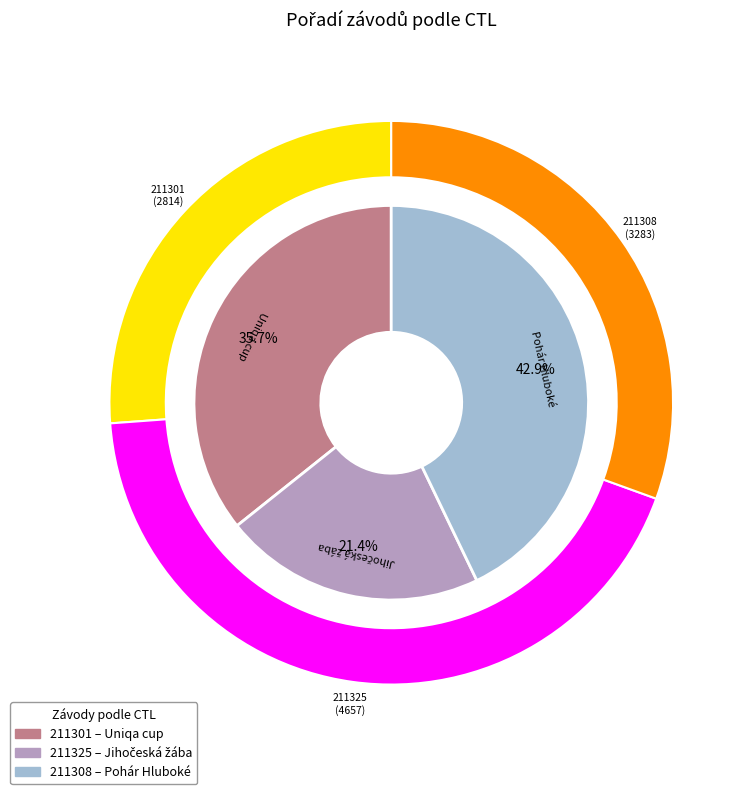

True or false: 211325 accounts for 21% of the total.

True